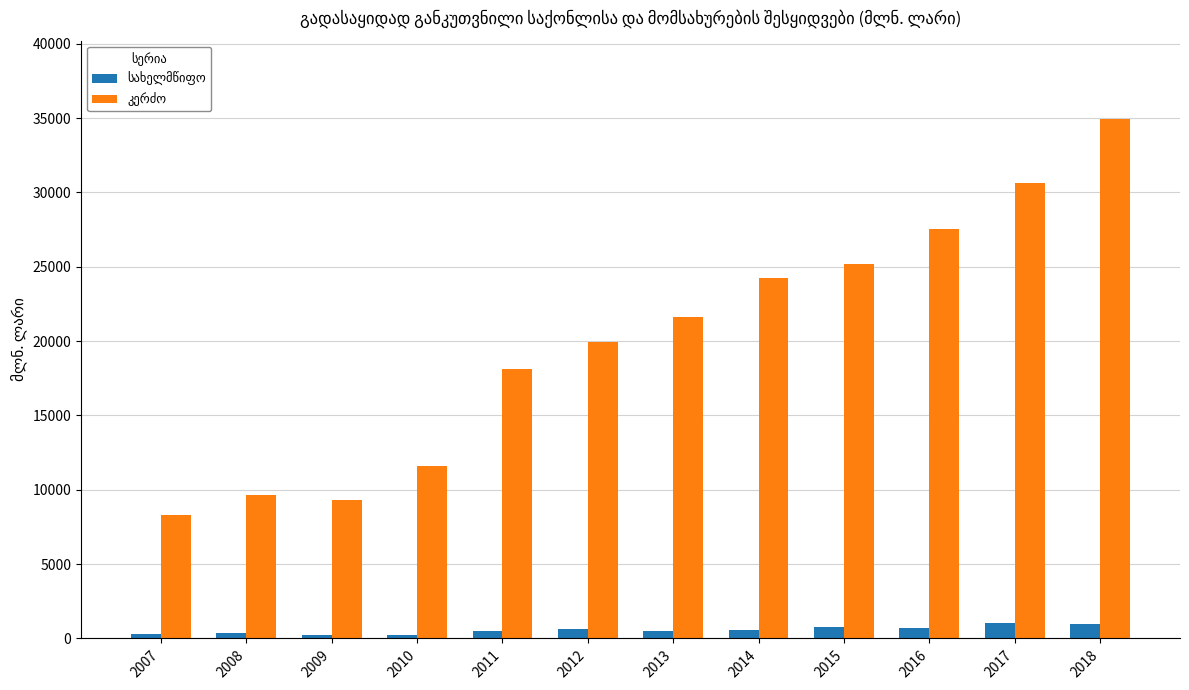

At how many categories does at least one series exceed 19525?

7